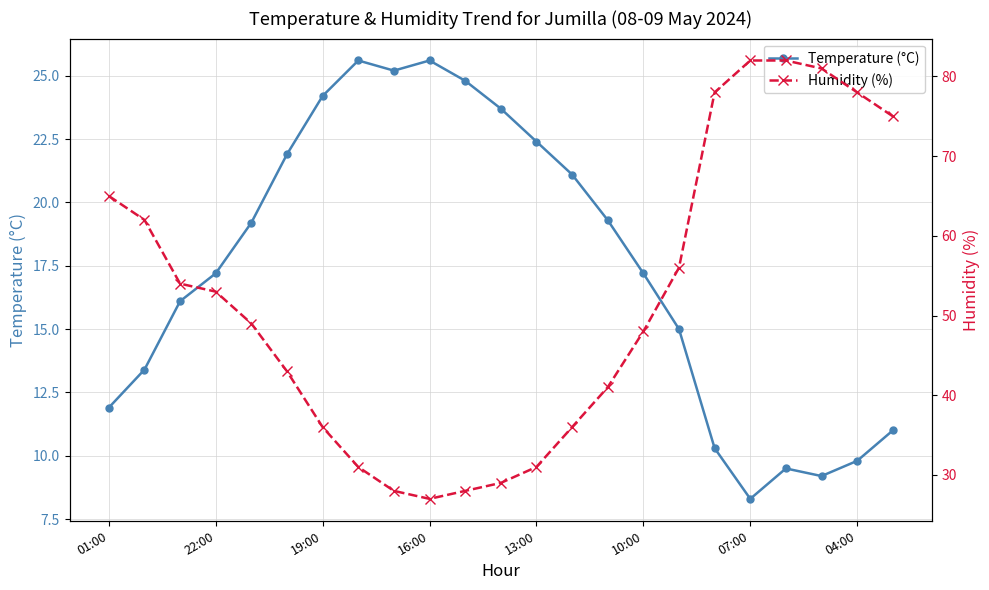

Reading left to right, list all the values displayed in this chart.

Temperature (°C): 11.9	13.4	16.1	17.2	19.2	21.9	24.2	25.6	25.2	25.6	24.8	23.7	22.4	21.1	19.3	17.2	15.0	10.3	8.3	9.5	9.2	9.8	11.0
Humidity (%): 65.0	62.0	54.0	53.0	49.0	43.0	36.0	31.0	28.0	27.0	28.0	29.0	31.0	36.0	41.0	48.0	56.0	78.0	82.0	82.0	81.0	78.0	75.0